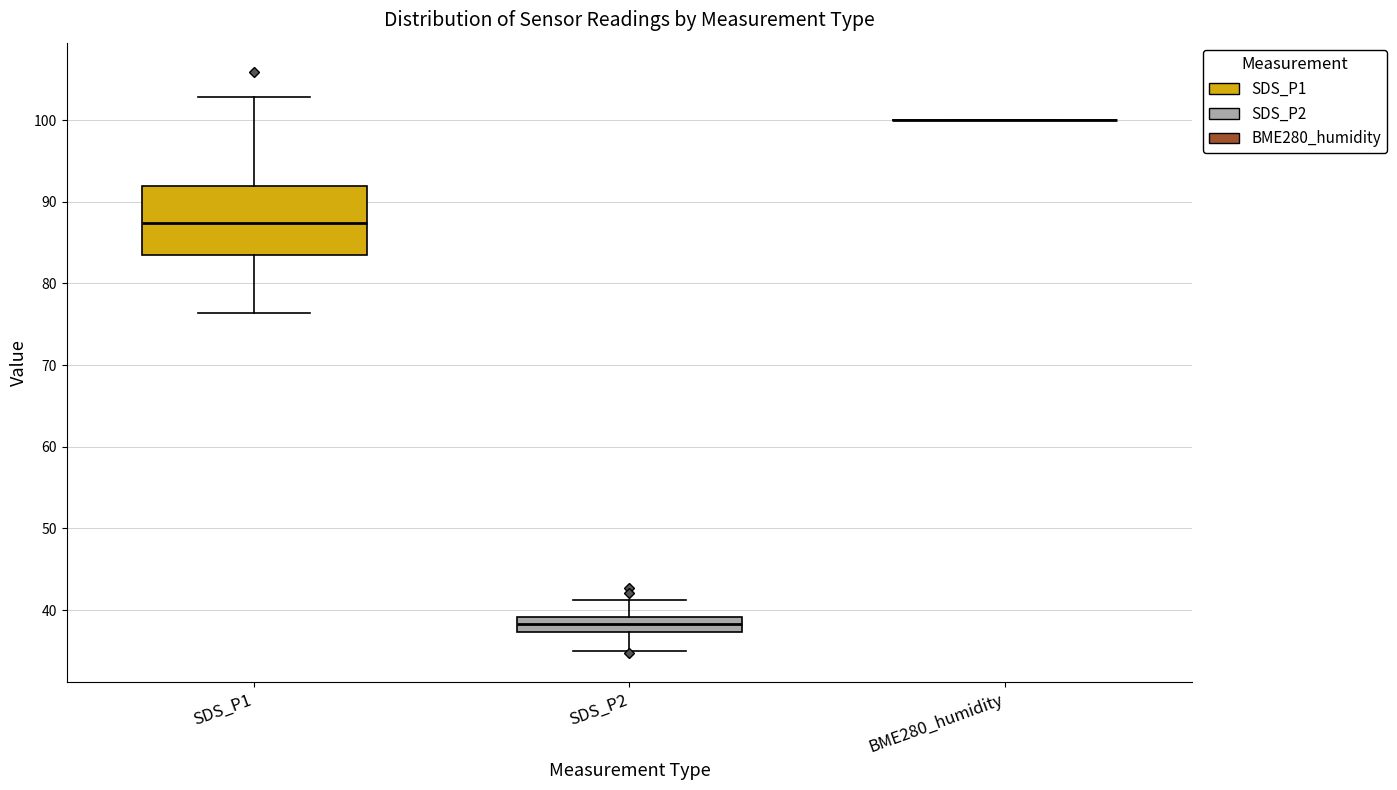

Reading left to right, read every box against the y-axis: the position of its median line, the range the box covers, and the ends of its whiskers. The values are not printed on the chart, so give them approximately, as read against the axis.

SDS_P1: median 87, box 84 to 92, whiskers 76 to 103
SDS_P2: median 38, box 37 to 39, whiskers 35 to 41
BME280_humidity: box collapsed to a line at 100, whiskers 100 to 100